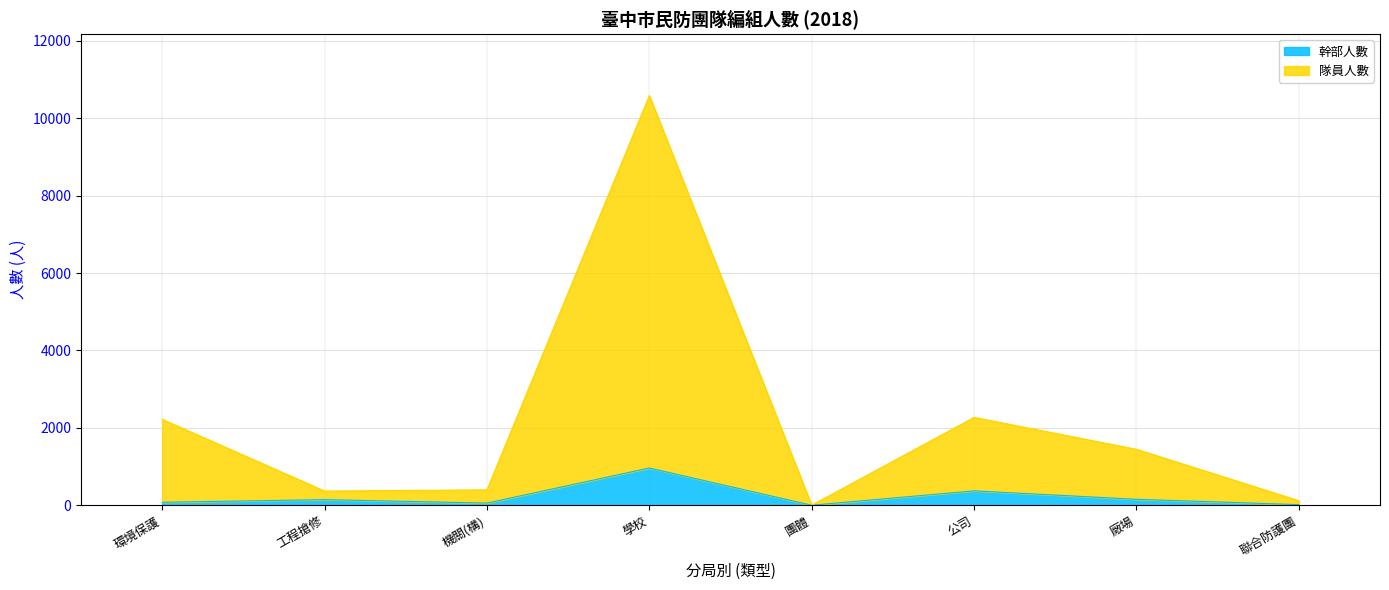

Reading left to right, list all the values displayed in this chart.

幹部人數: 環境保護=76	工程搶修=144	機關(構)=55	學校=962	團體=0	公司=371	廠場=153	聯合防護團=15
隊員人數: 環境保護=2219	工程搶修=366	機關(構)=397	學校=10587	團體=0	公司=2270	廠場=1445	聯合防護團=116